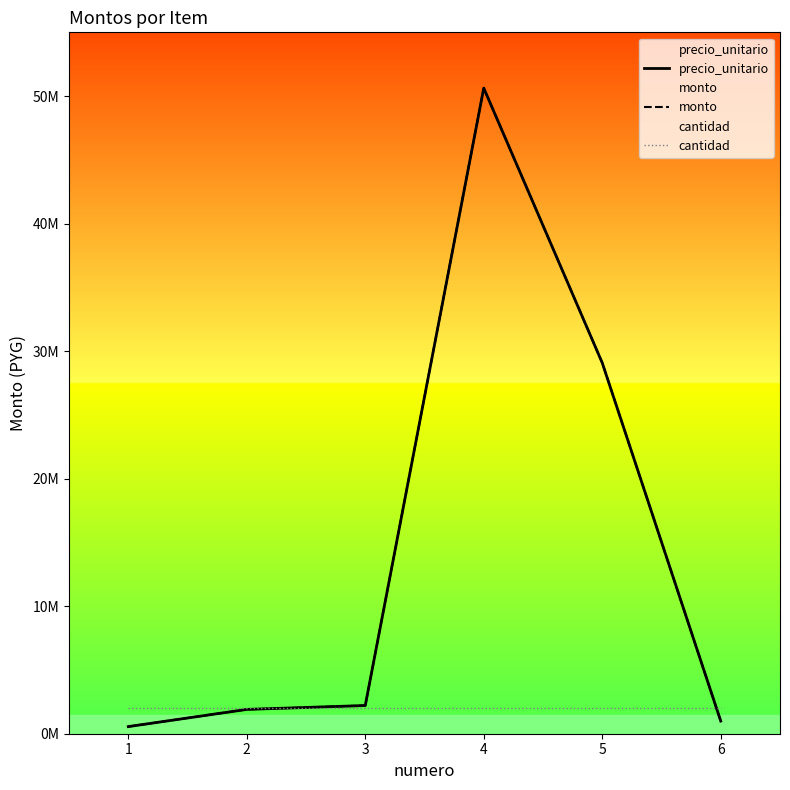

Which category has the lowest value across all series?

1